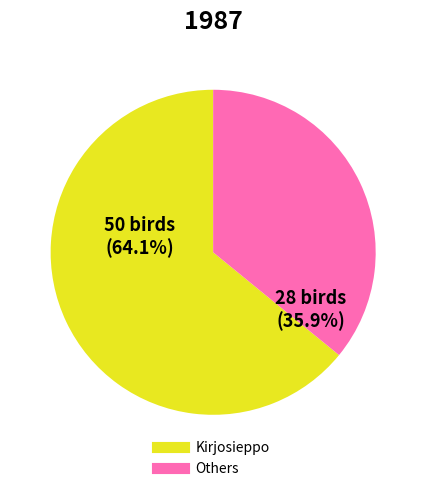

Is there any slice that represents more than half of the pie?

Yes